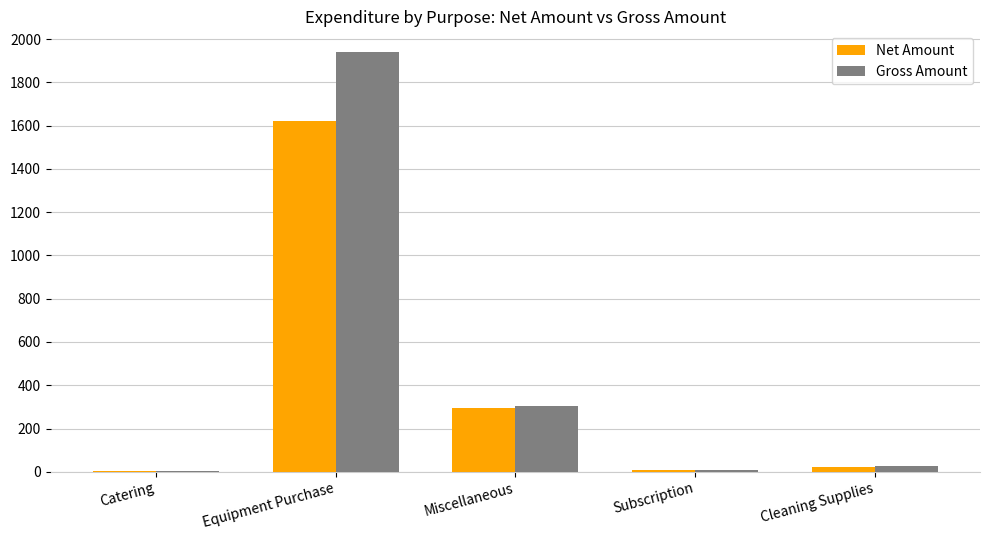

At which category is the sum across all series the highest?

Equipment Purchase